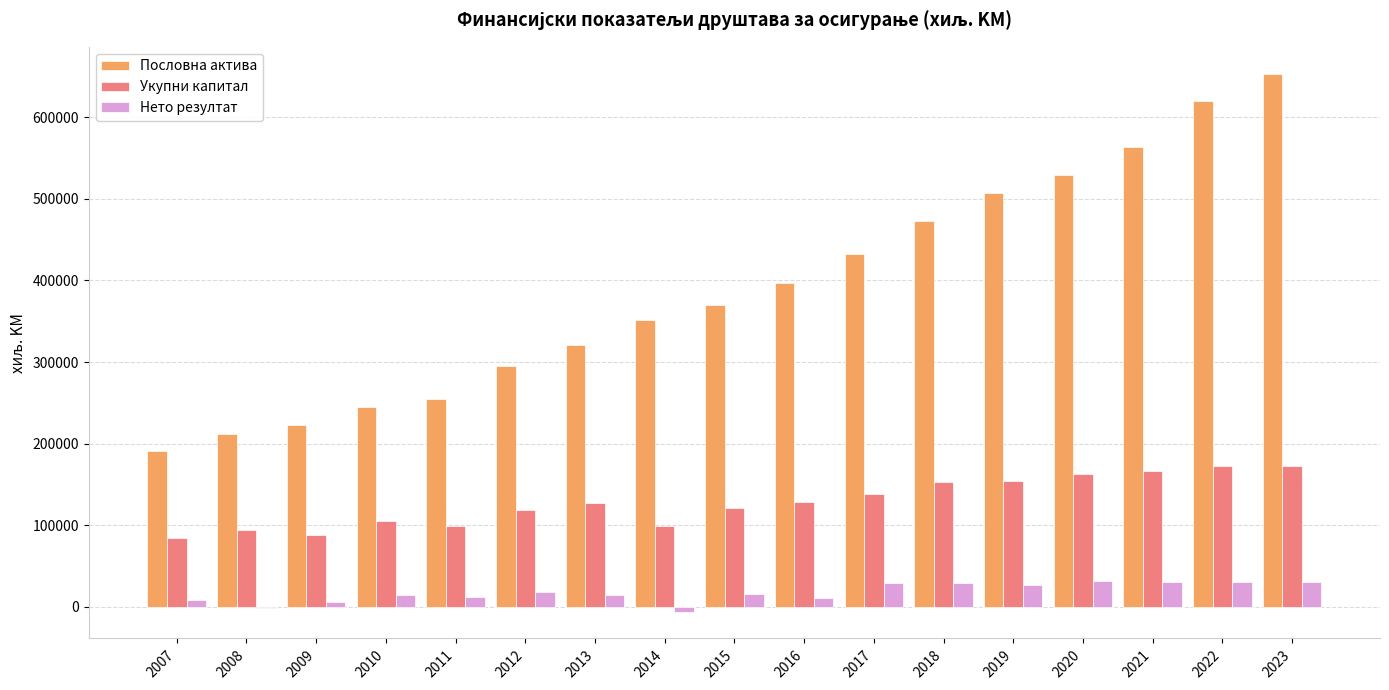

Is the value of Укупни капитал at 2023 greater than the value of Нето резултат at 2009?

Yes